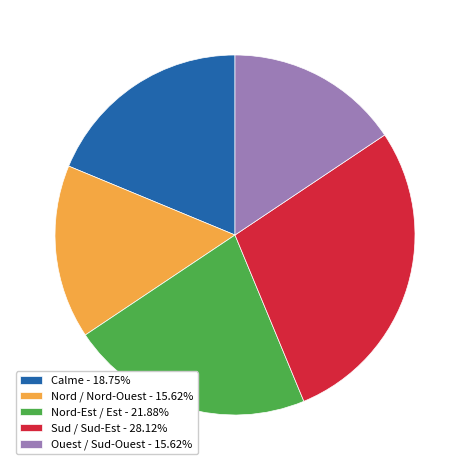

How many slices are in this pie chart?

5